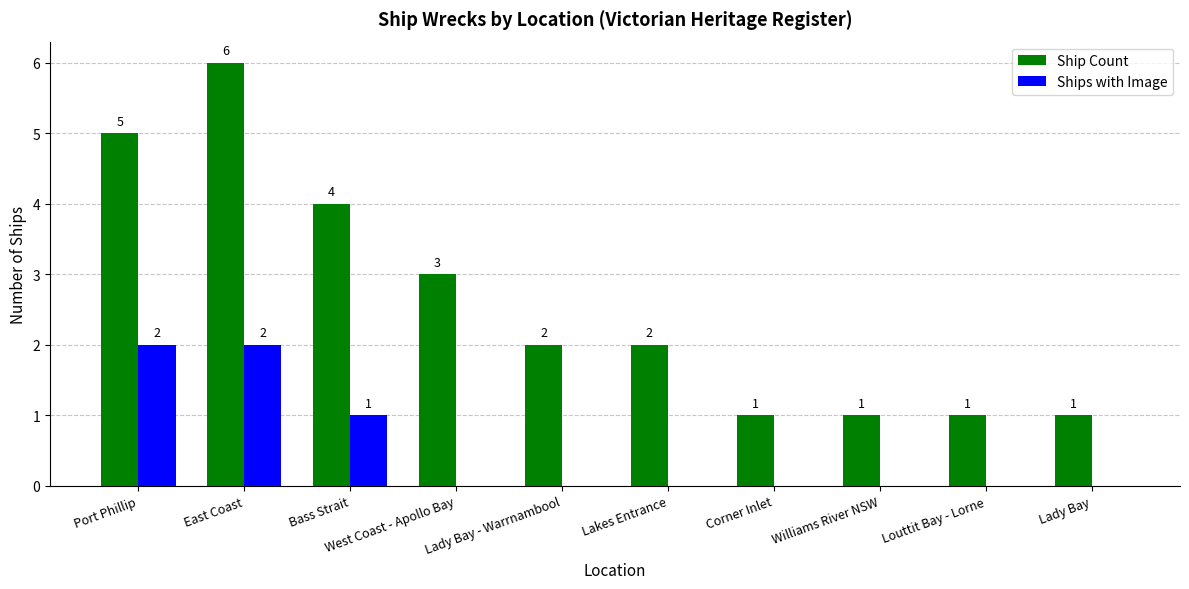

At which label is Ship Count closest to 3?

West Coast - Apollo Bay